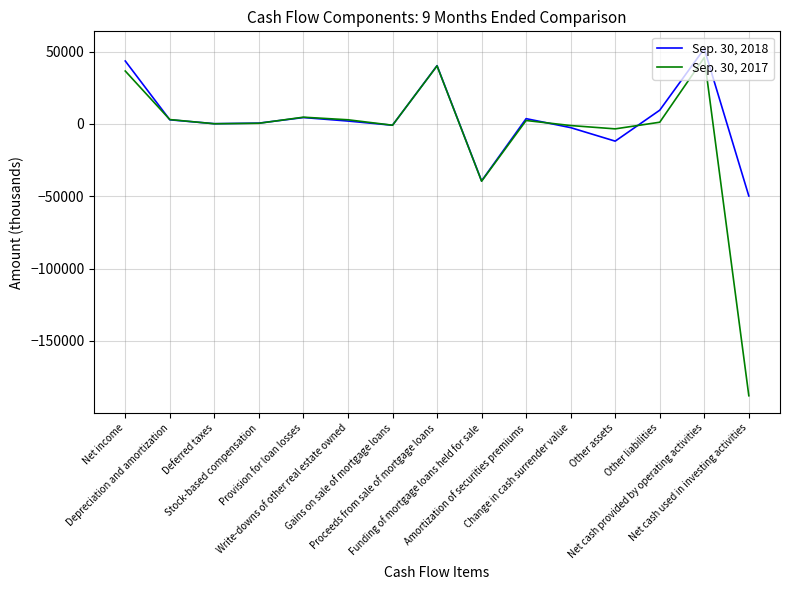

What is the minimum value shown in the chart?

-187938